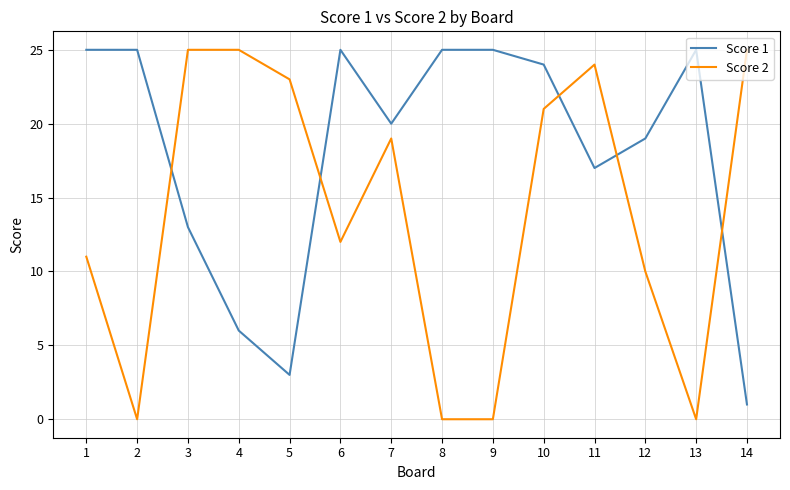

What is the difference between the maximum and minimum values in the Score 2 series?

25